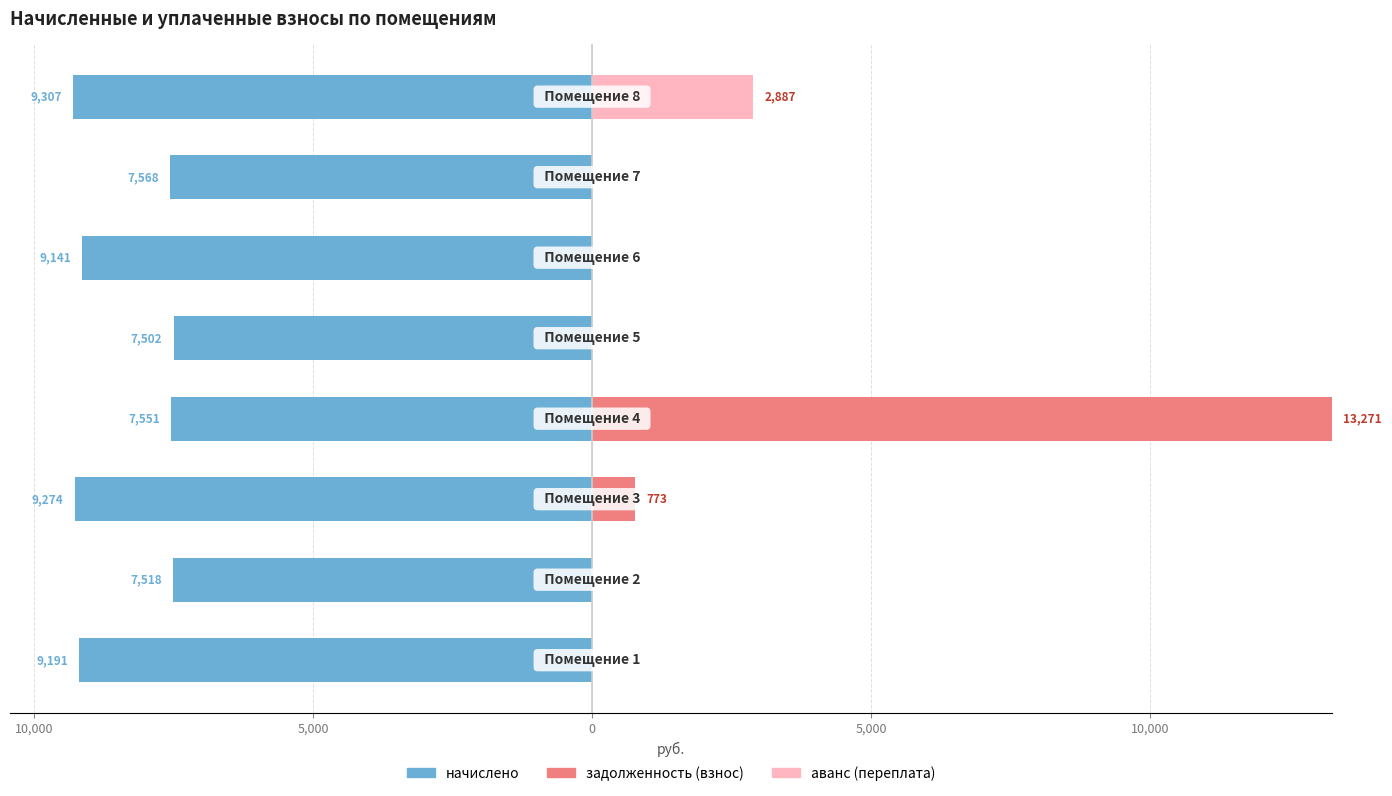

What is the spread (max minus min) of values at 0?

20822.3